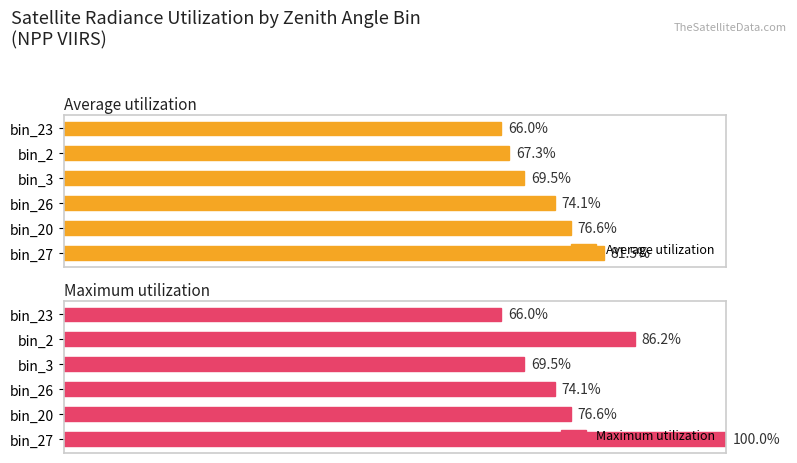

Which series changed the most between bin_27 and bin_3?

Maximum utilization